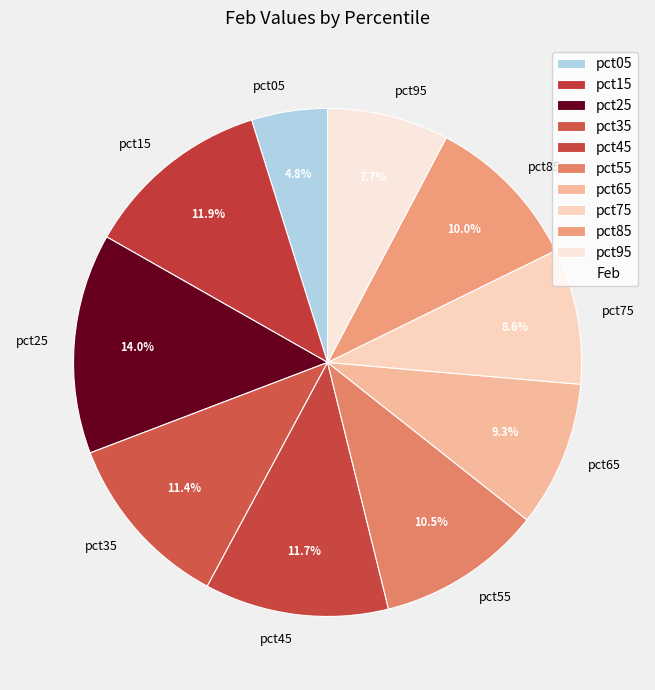

What percentage do pct25 and pct65 together represent?

23.3%